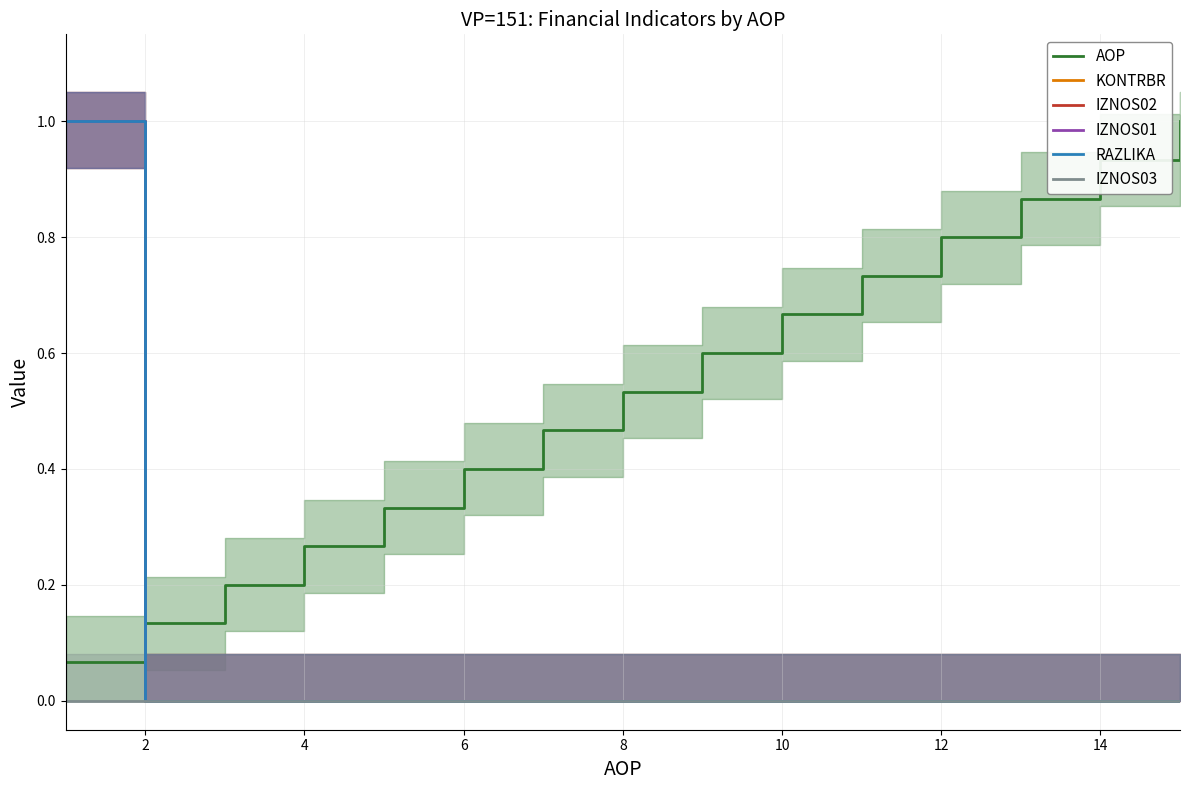

True or false: IZNOS03 and RAZLIKA cross at least once.

False